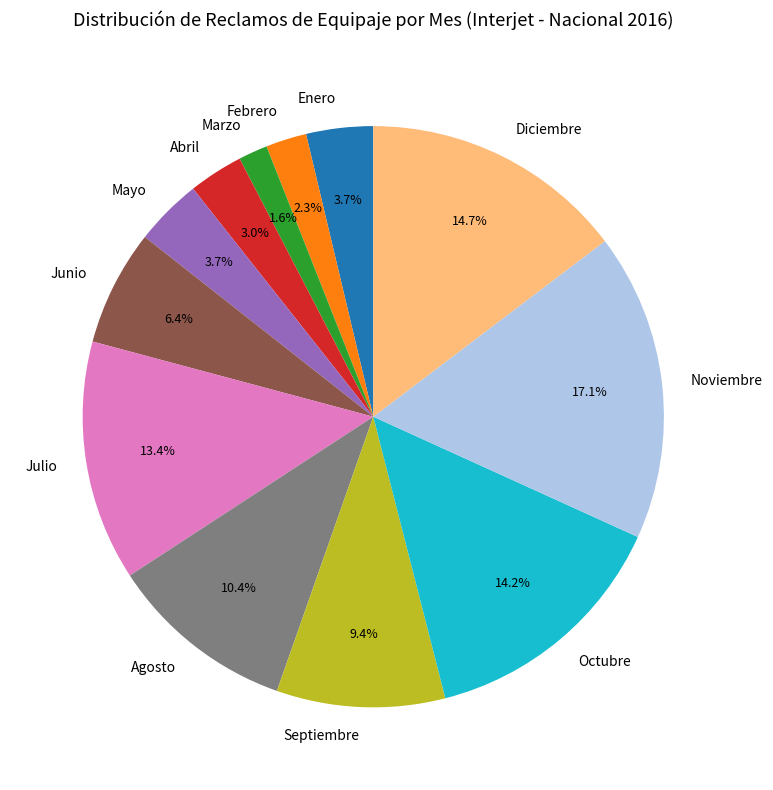

Do Junio and Agosto together represent more than half of the pie?

No